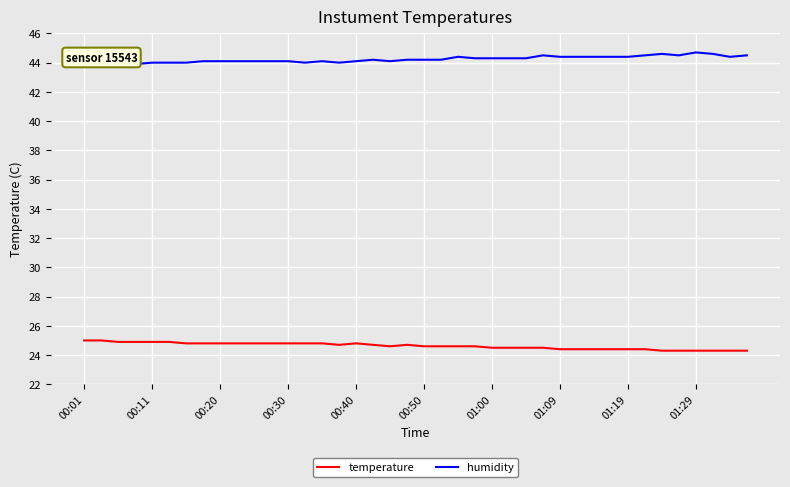

List the series in order of their overall mean, highest first.

humidity, temperature